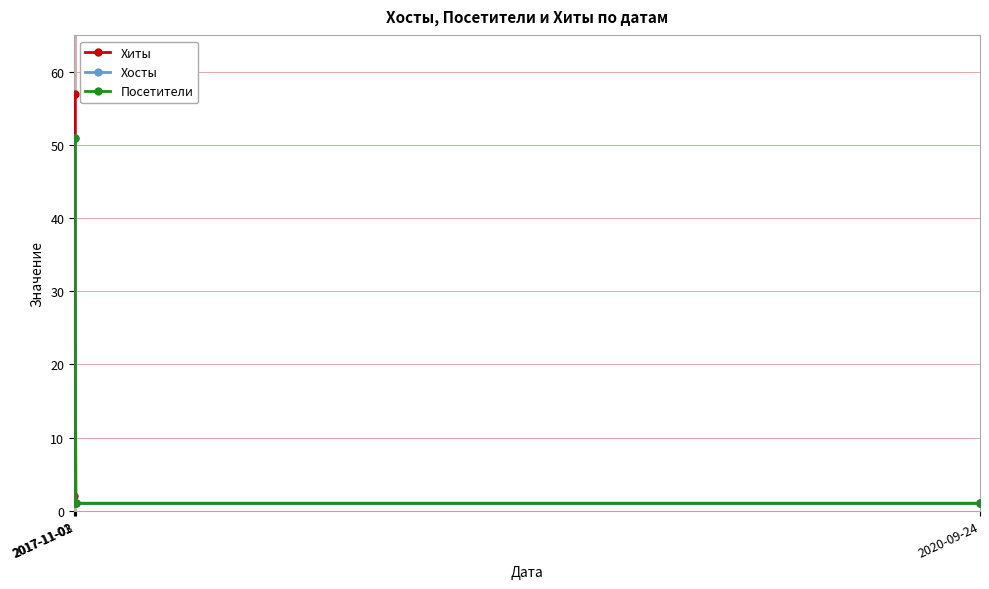

At which label is Посетители closest to 26?

2017-11-01